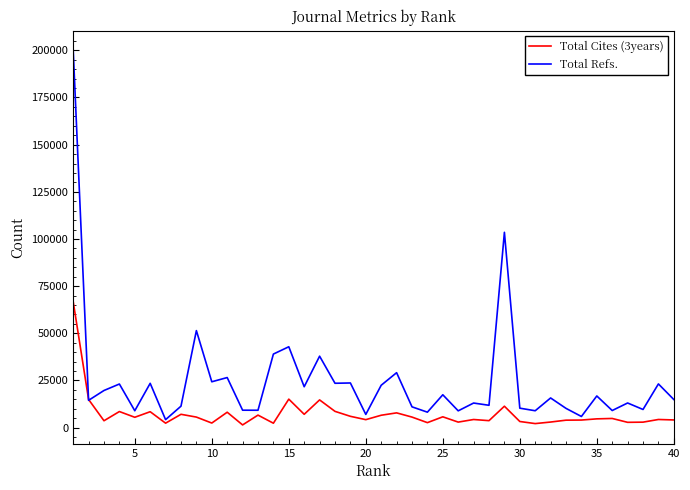

What is the difference between the maximum and minimum values in the Total Cites (3years) series?

65413